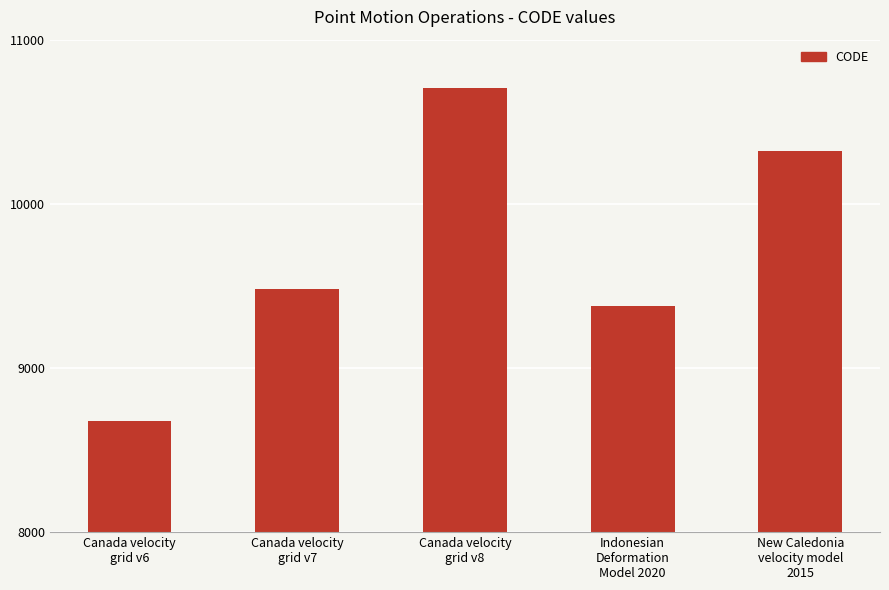

List the labels in order of value, largest first.

Canada velocity
grid v8, New Caledonia
velocity model
2015, Canada velocity
grid v7, Indonesian
Deformation
Model 2020, Canada velocity
grid v6